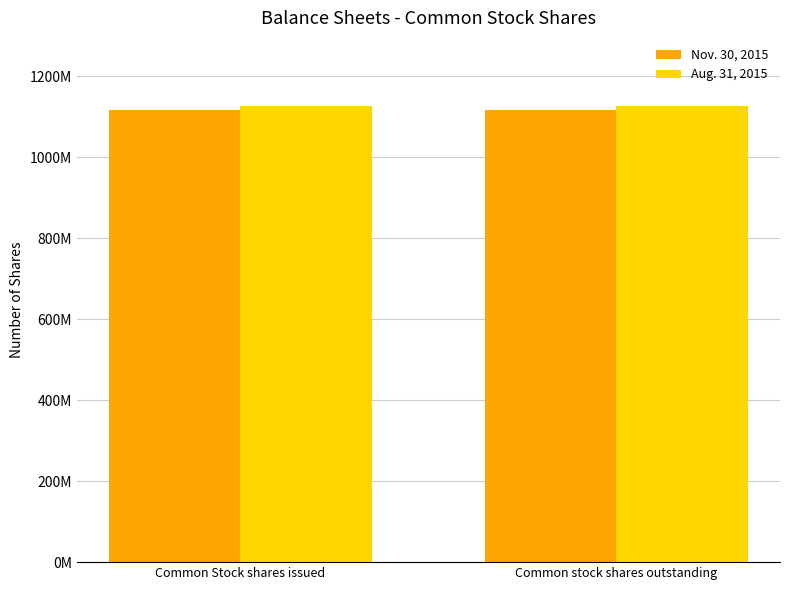

What is the sum of all Aug. 31, 2015 values?

2251273014